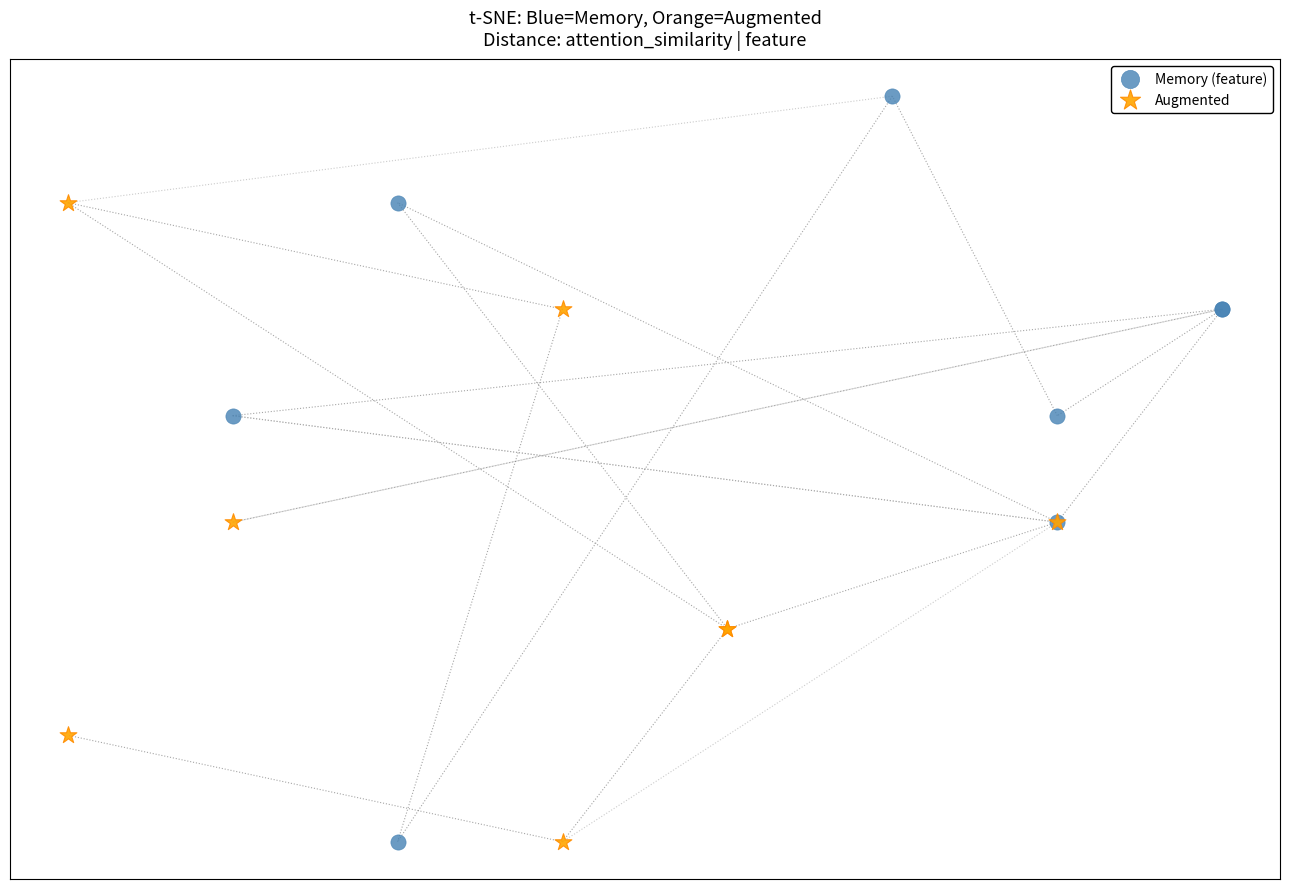

What are all the series names shown in the legend?

Memory (feature), Augmented